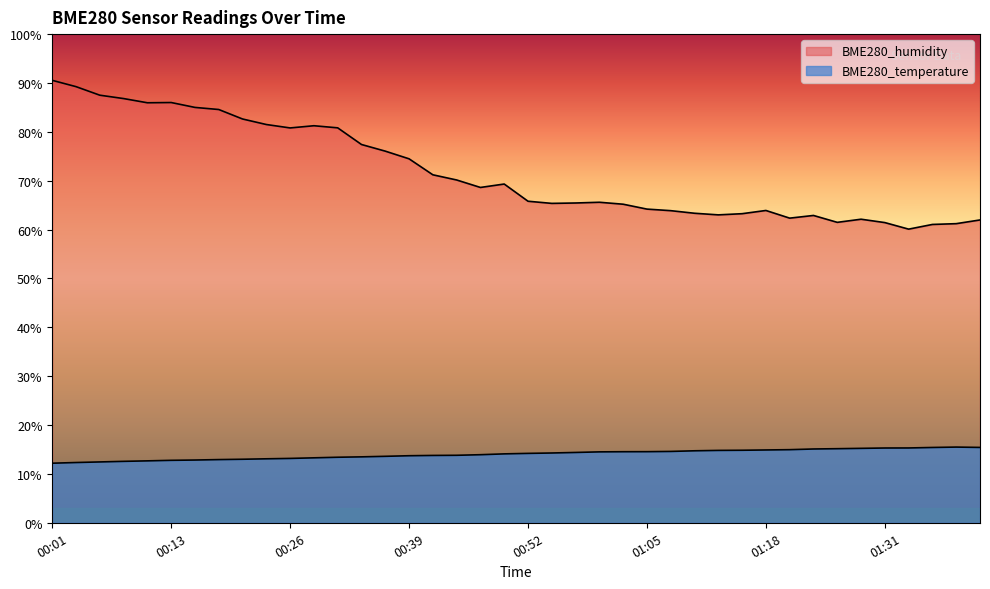

List the series in order of their overall mean, highest first.

BME280_humidity, BME280_temperature